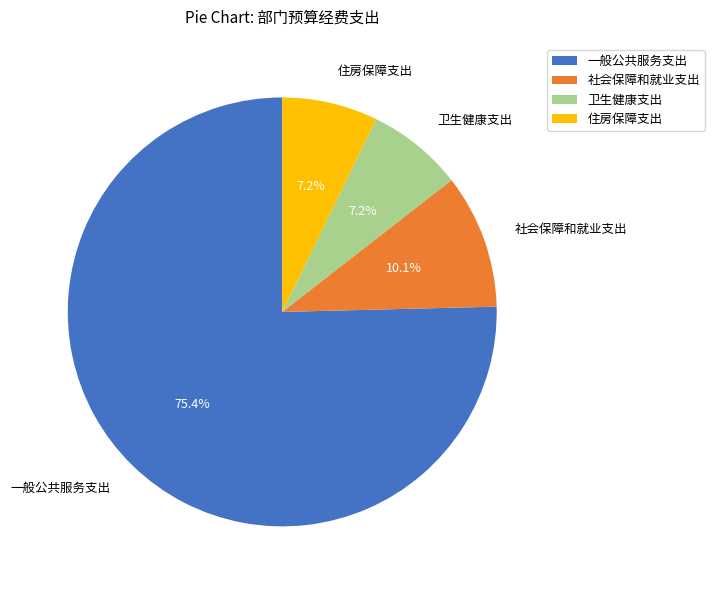

To the nearest percent, what percentage of the pie is 卫生健康支出?

7%